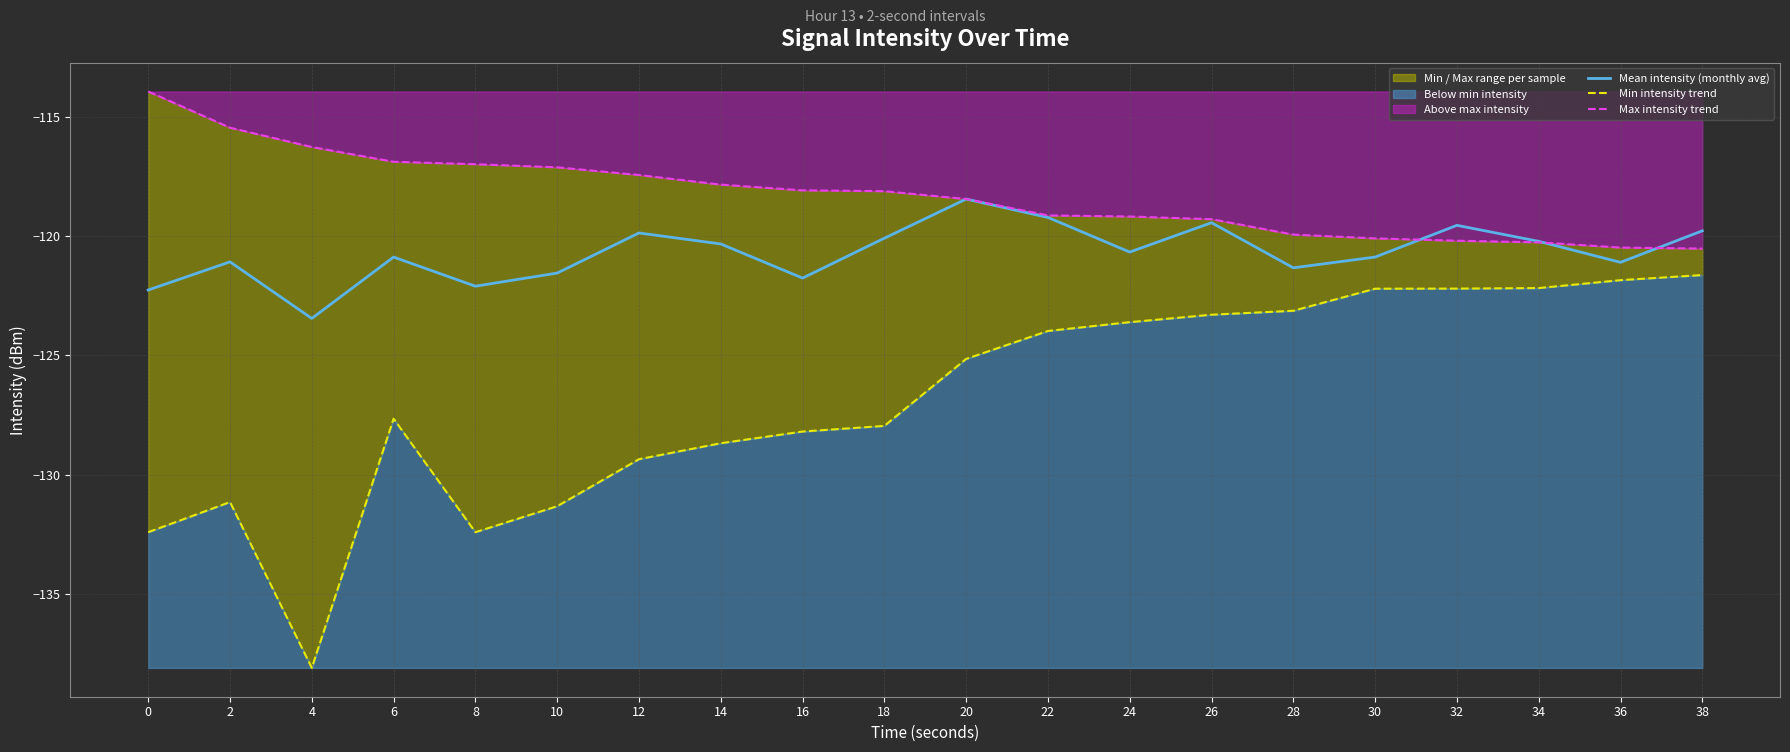

Where is the first local minimum for Min intensity trend?

4